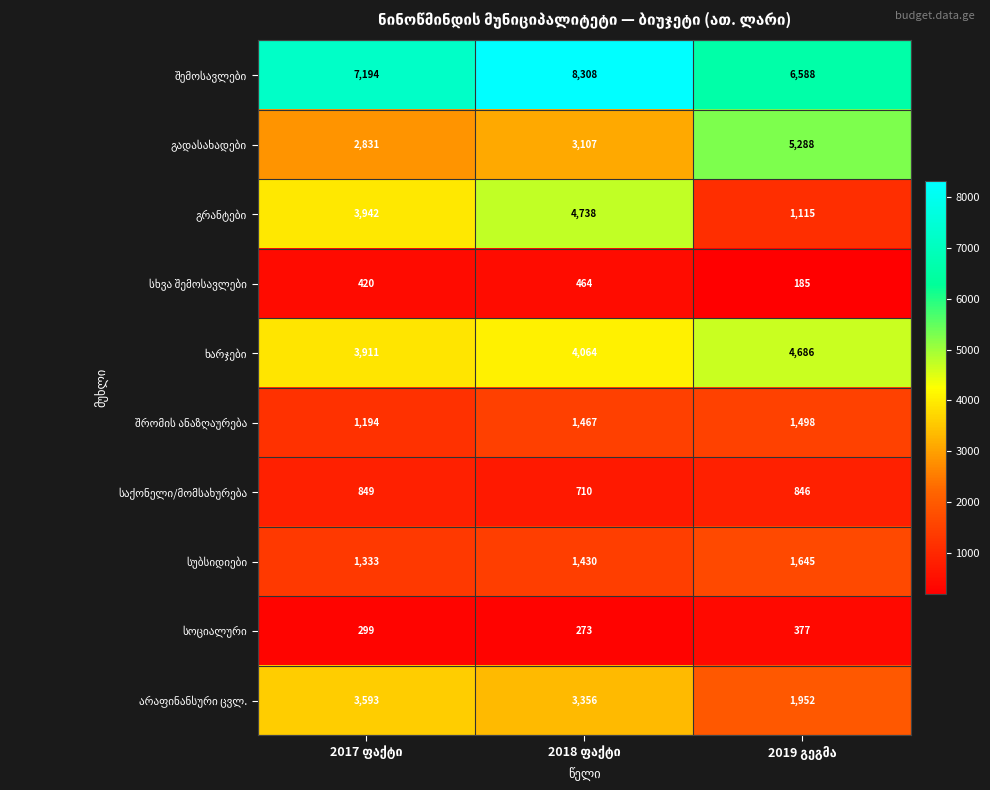

At how many categories does at least one series exceed 3133?

3